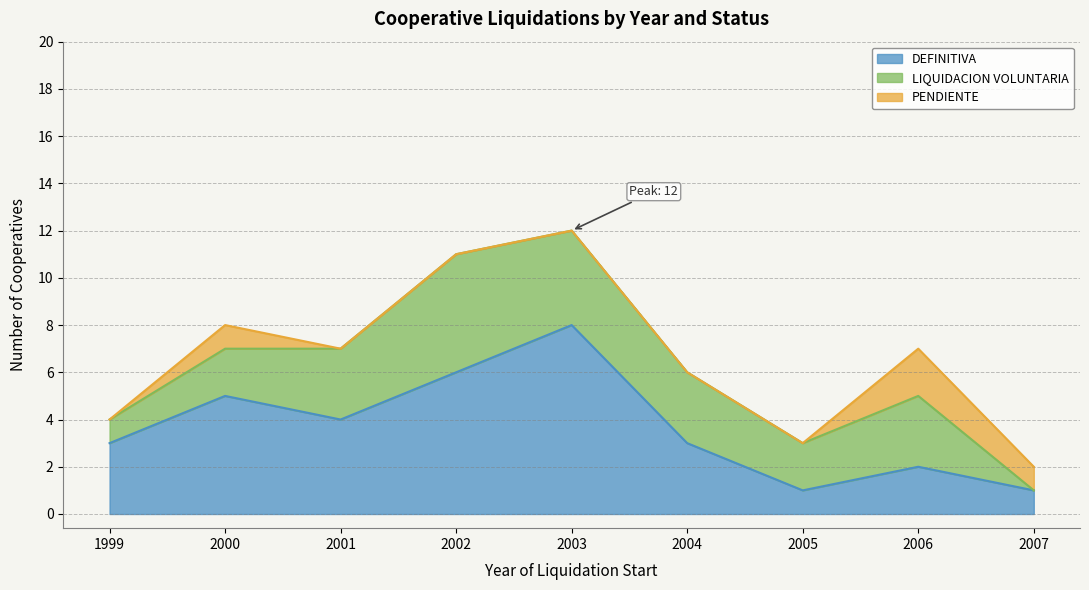

Rank the series by their maximum value, from lowest to highest.

PENDIENTE, LIQUIDACION VOLUNTARIA, DEFINITIVA